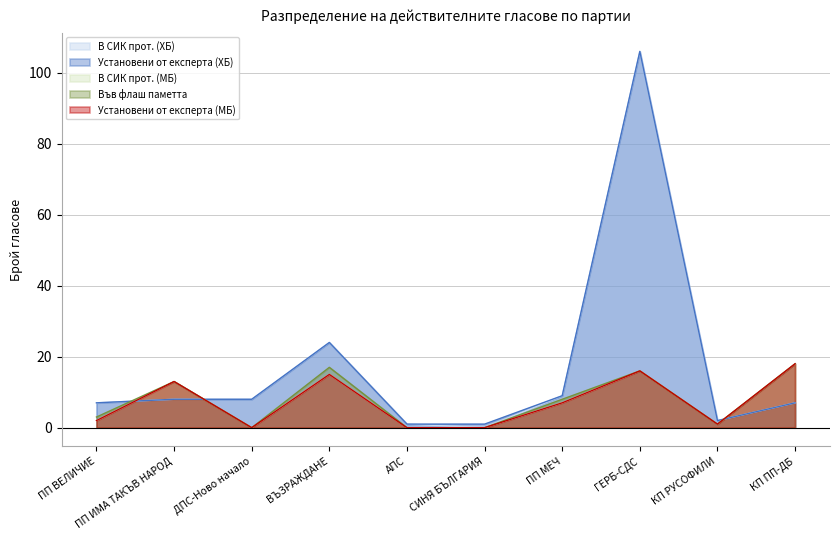

What is the total value across all series at АПС?

2